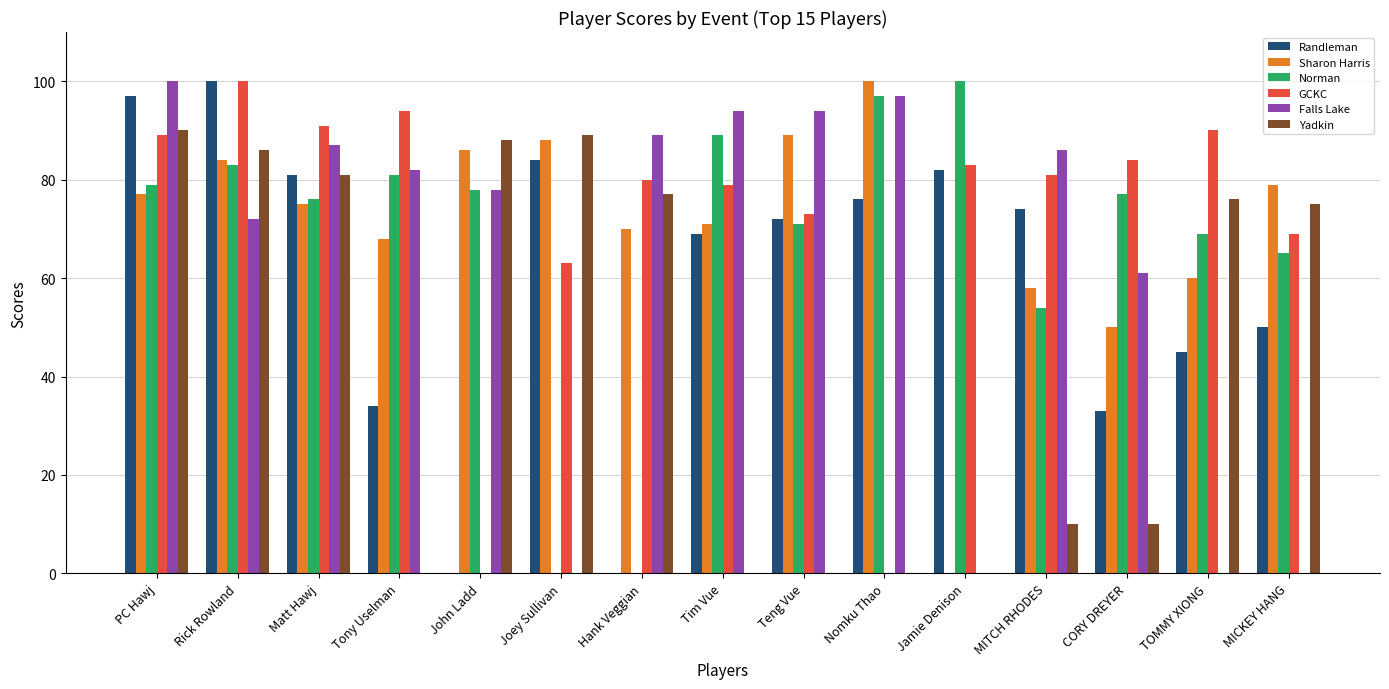

What is the maximum value shown in the chart?

100